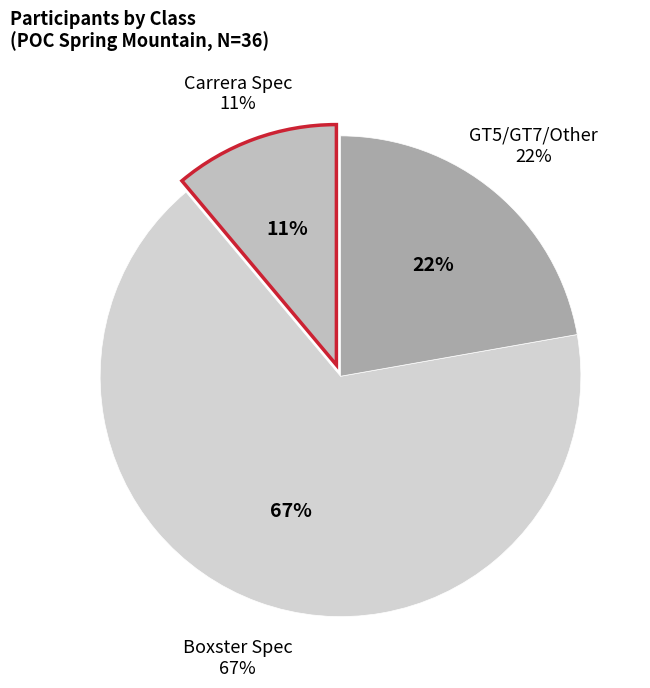

What is the change in value from Carrera Spec to GT5/GT7/Other?

+4